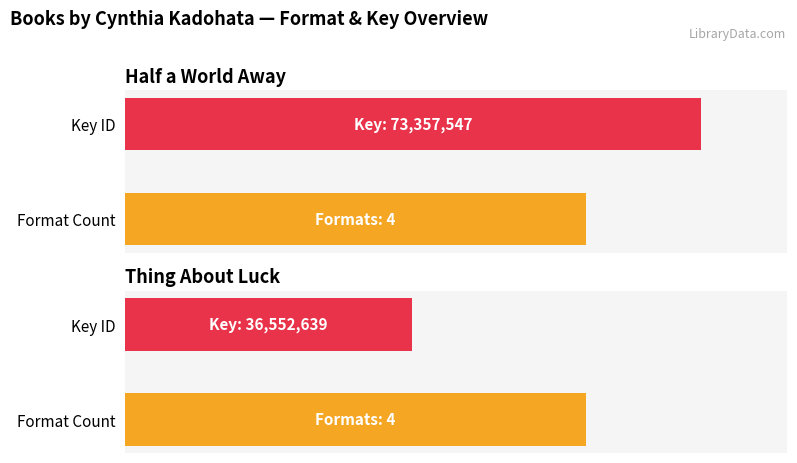

Approximately how many times larger is the value at Half a World Away compared to Thing About Luck?

2.0